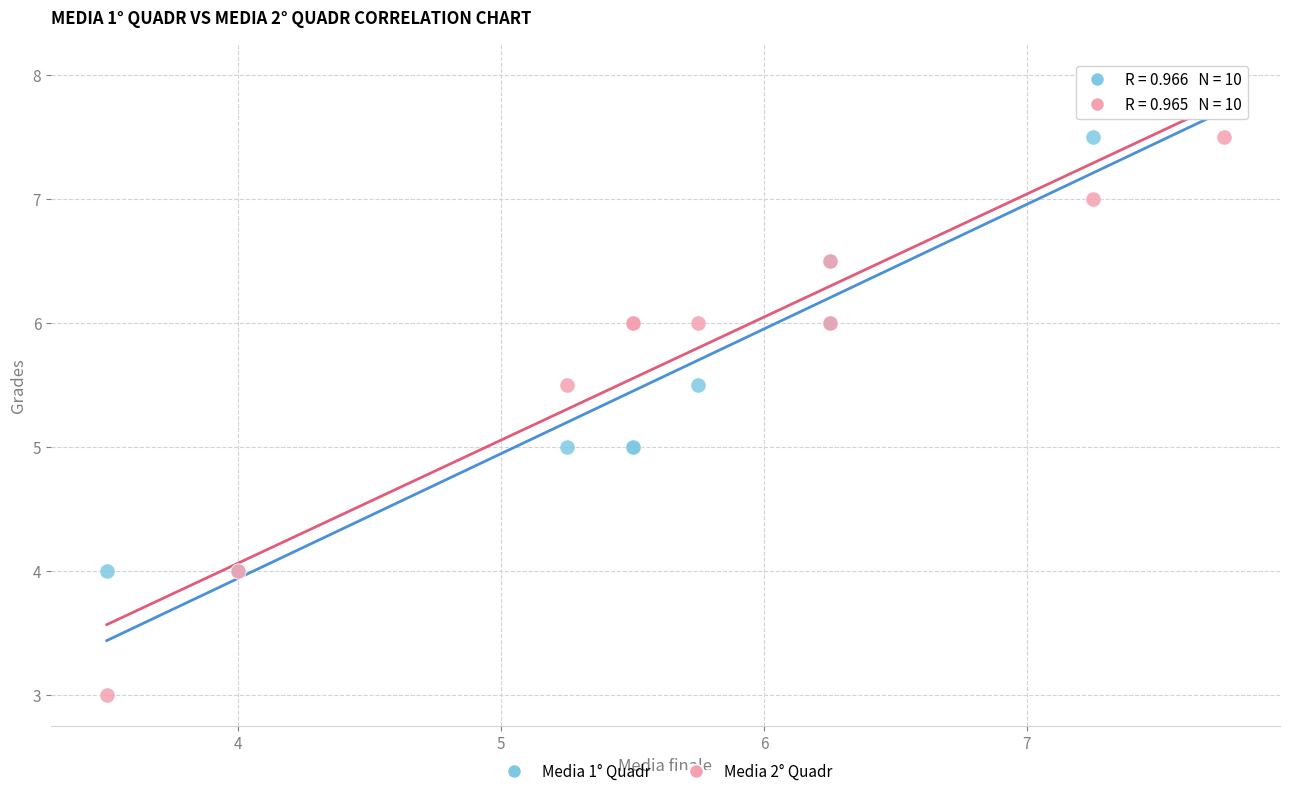

Which series has the widest spread of Y values?

Media 2° Quadr